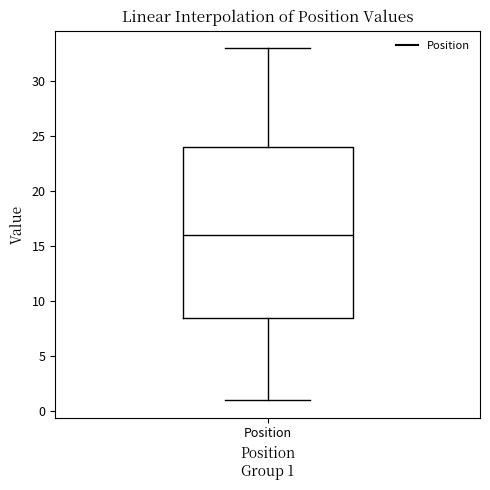

Transcribe this box plot: give where the median line is, the range the box spans, and where the two whiskers end, as read against the y-axis. The values are not printed on the chart, so give them approximately, as read against the axis.

median 16.0, box 8.5 to 24.0, whiskers 1.0 to 33.0